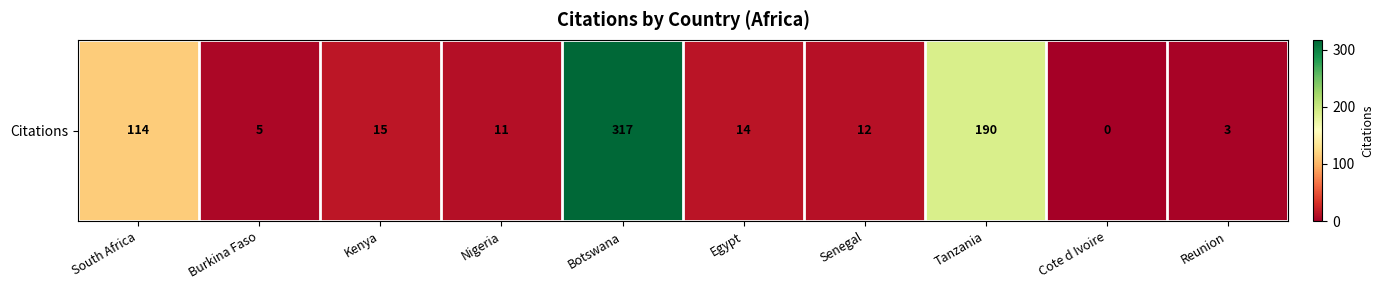

Which has a higher value, Tanzania or South Africa?

Tanzania